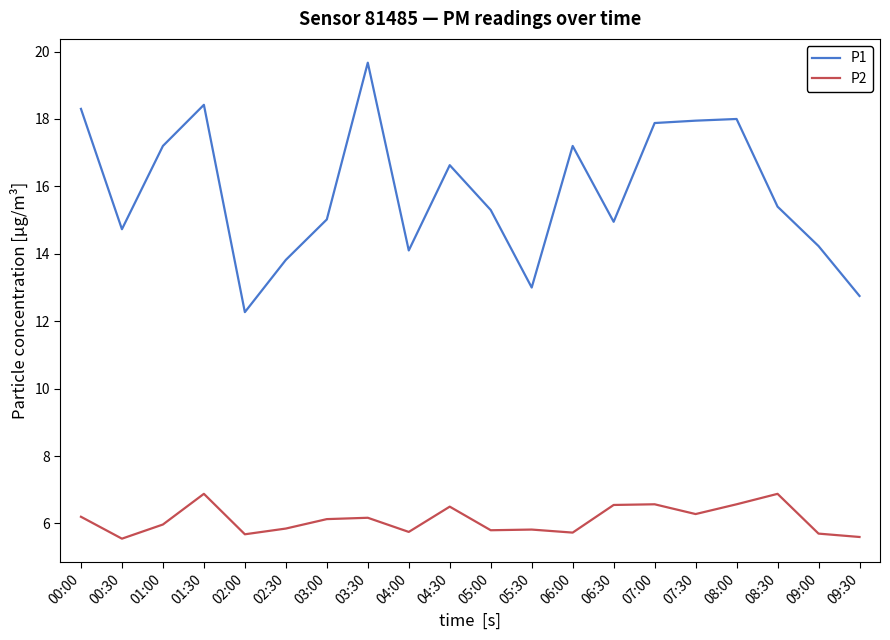

What is the spread (max minus min) of values at 05:00?

9.5